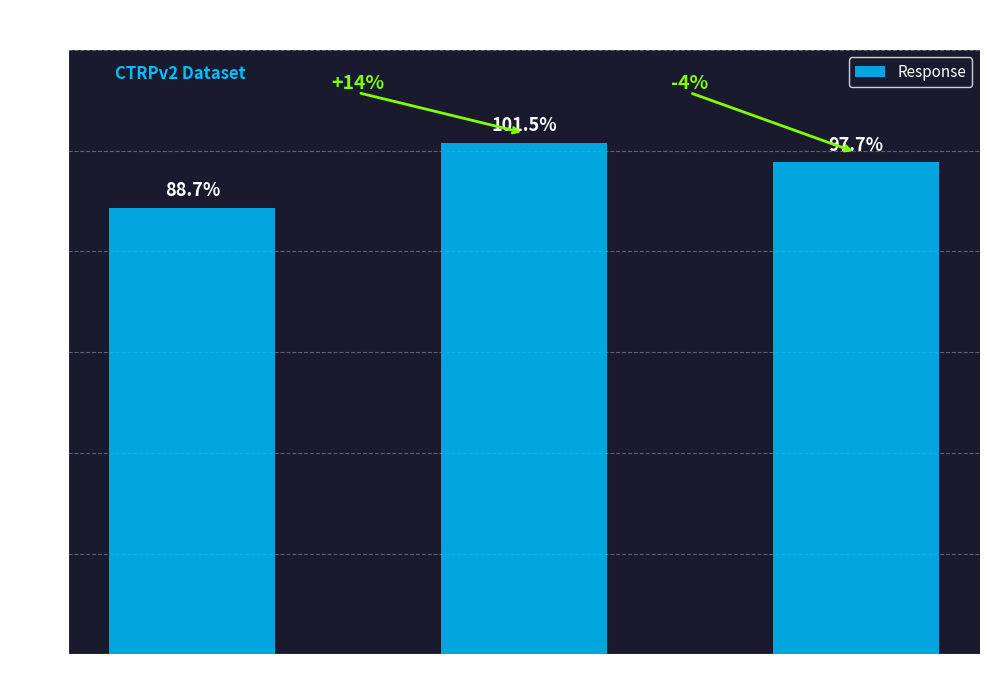

List the labels in order of value, largest first.

A549, NCI-H2009, HCC-95